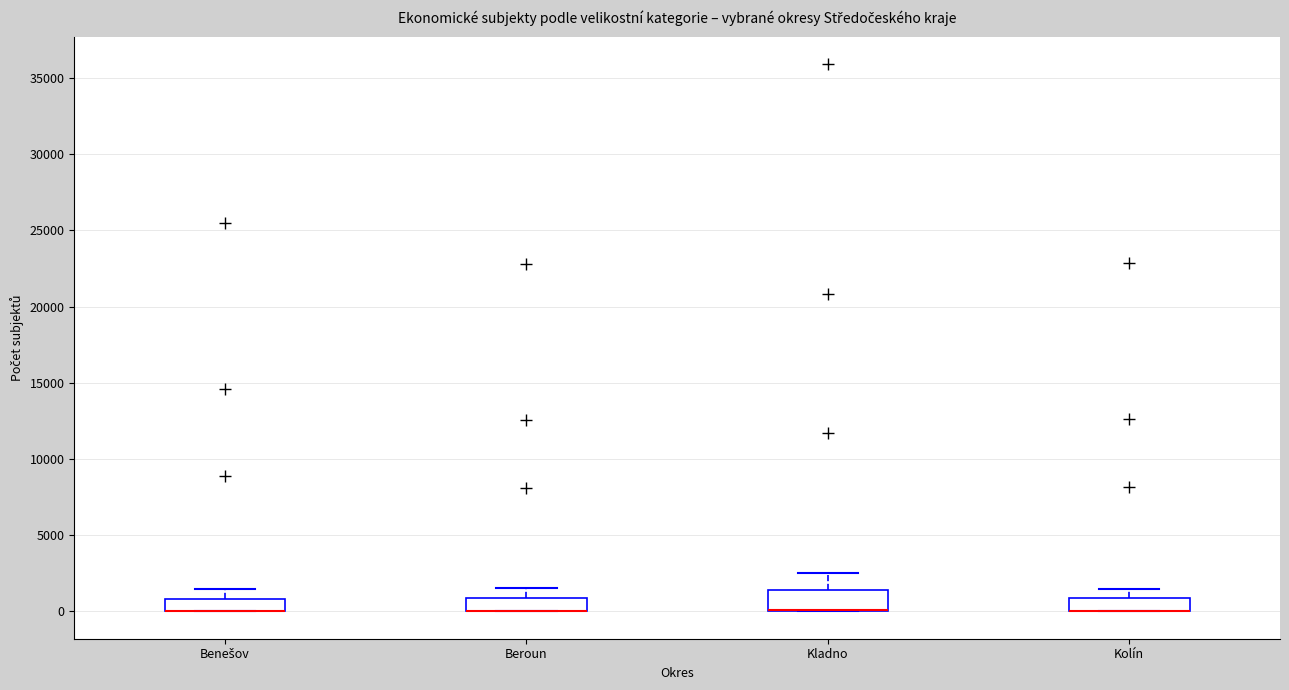

Where is the upper edge of the box for Kladno on the y-axis? The values are not printed on the chart, so give them approximately, as read against the axis.

1500